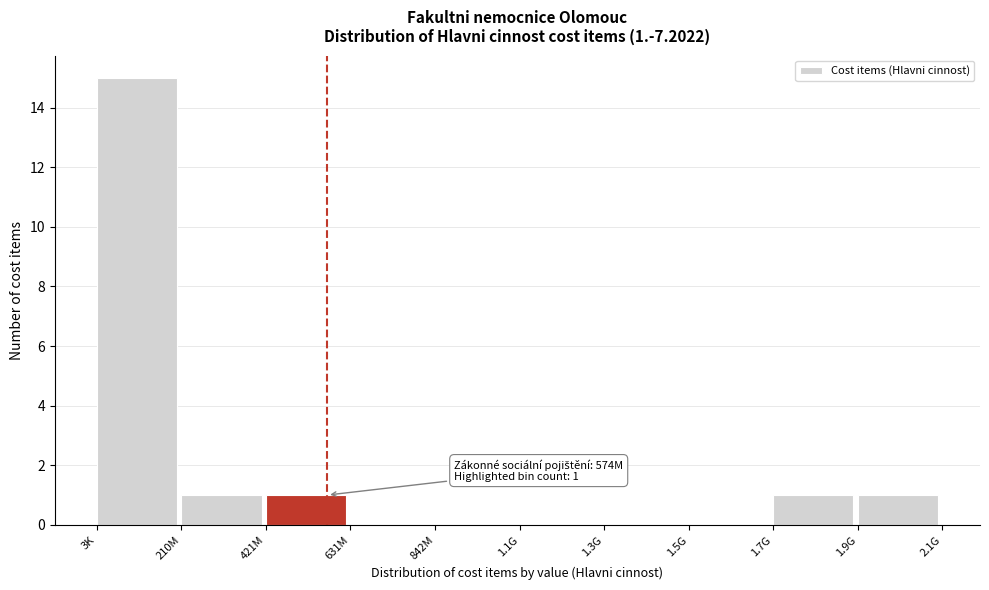

Reading left to right, what are all the values shown in this chart?

3K=15	210M=1	421M=1	631M=0	842M=0	1.1G=0	1.3G=0	1.5G=0	1.7G=1	1.9G=1